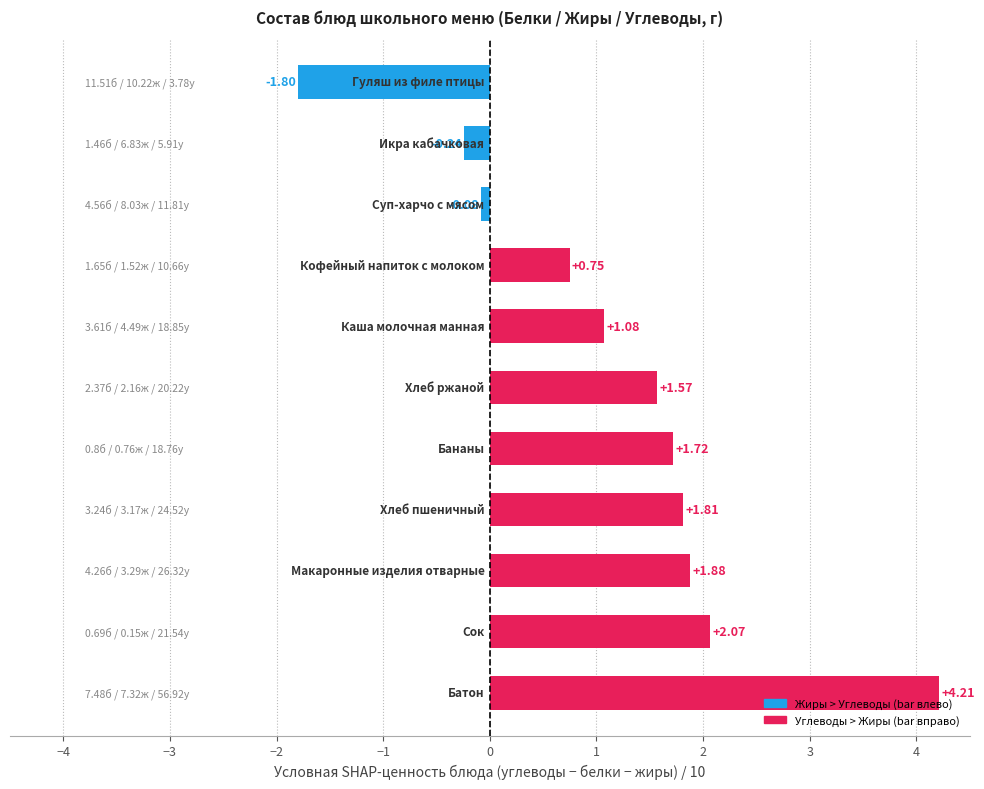

What is the maximum value shown in the chart?

4.2